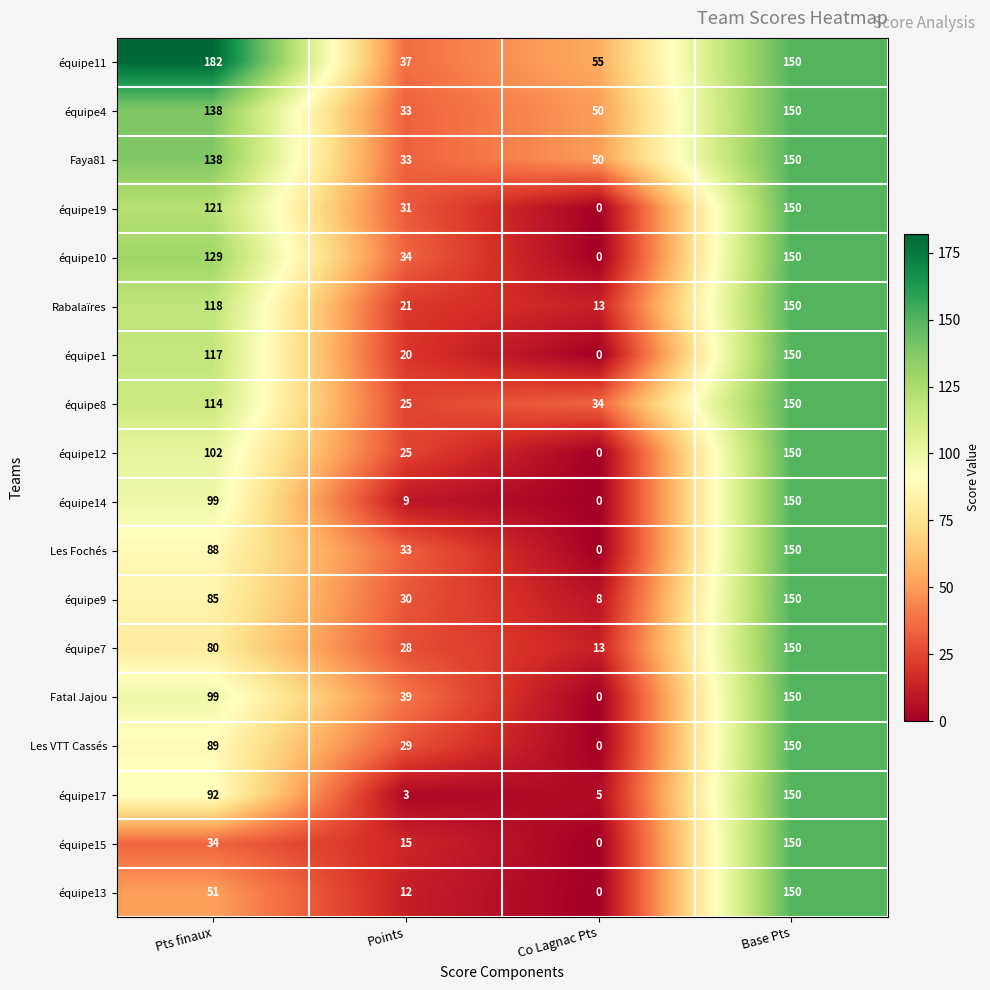

Is it true that équipe8 equals 25 at Points?

True